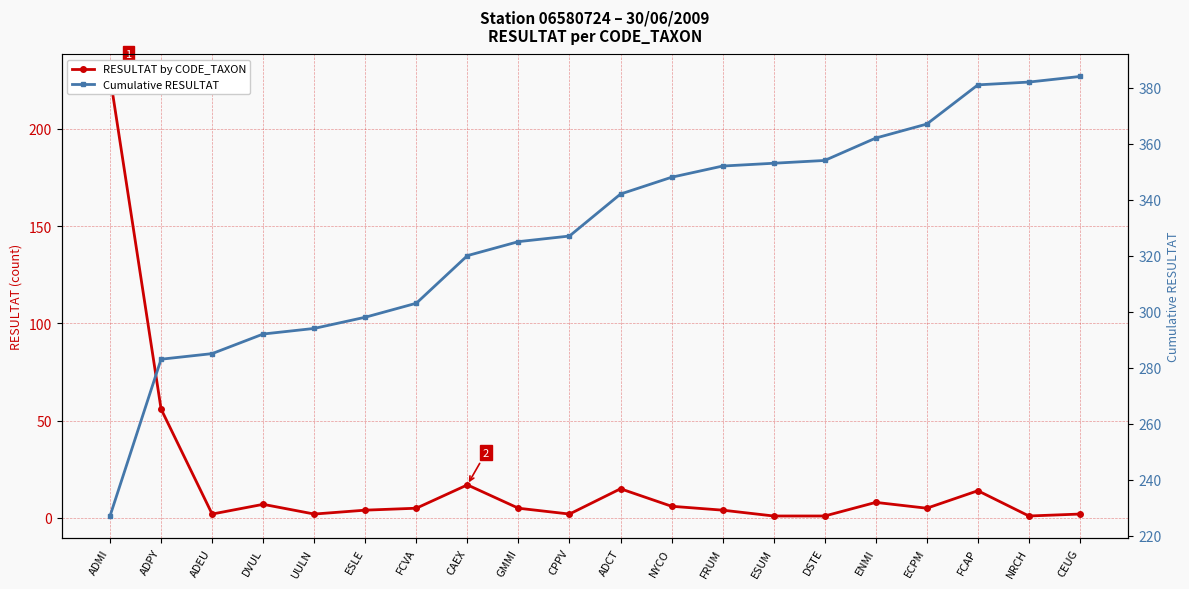

Which category has the highest value across all series?

CEUG